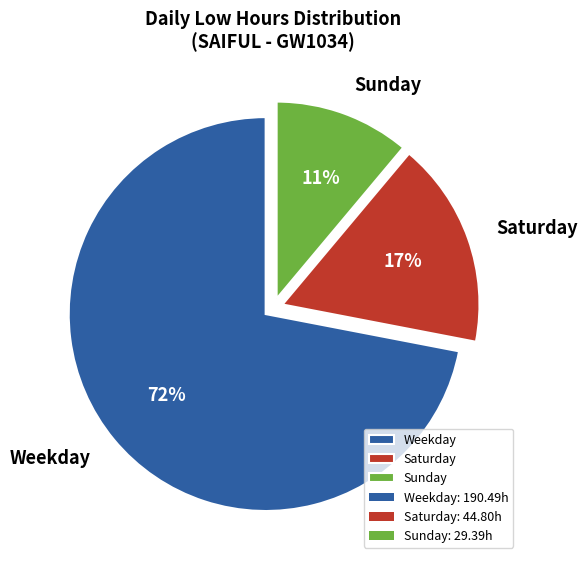

To the nearest percent, what is the difference between the largest and smallest slice percentages?

61%